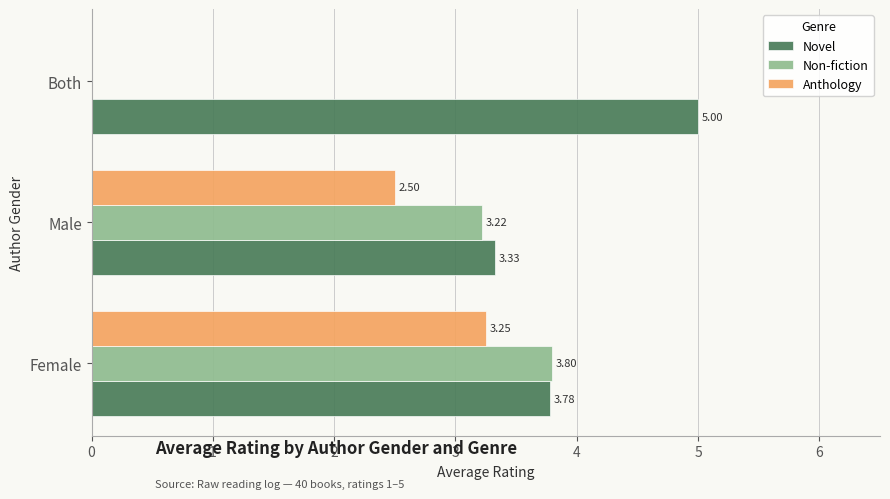

Between Female and Both, which series saw the biggest shift?

Non-fiction